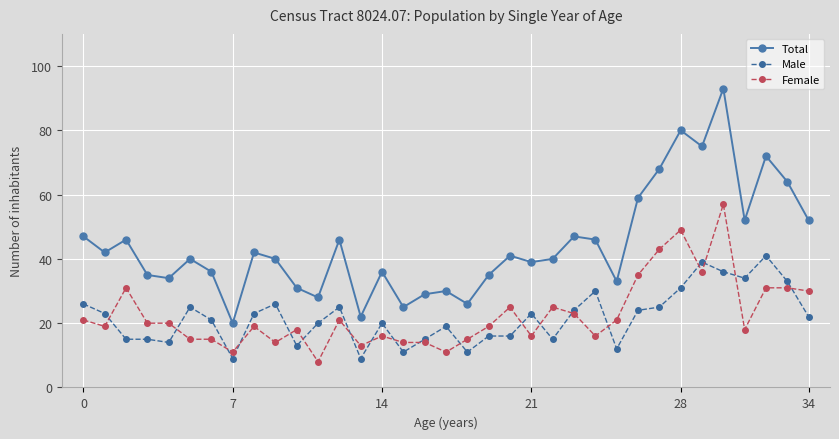

How many intersections are there between Female and Male?

19